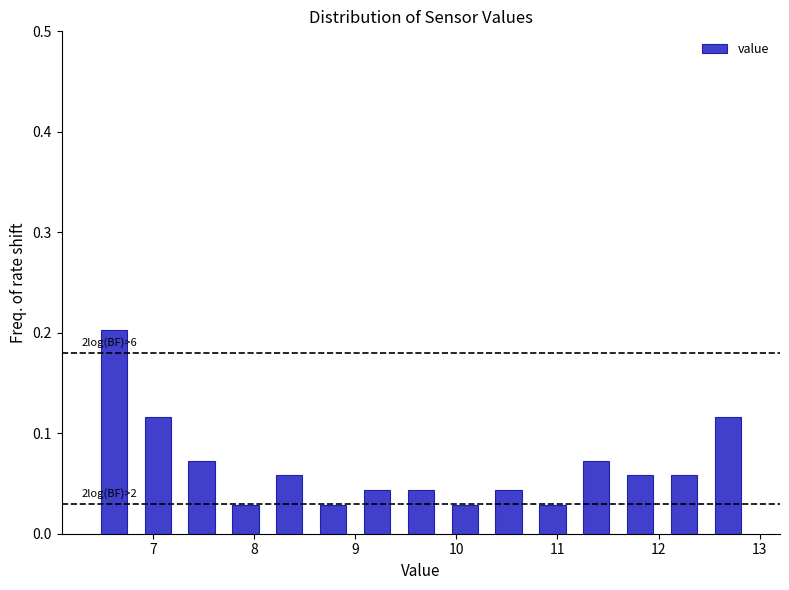

Over which range of the x-axis is the bar tallest?

6.4 to 6.8